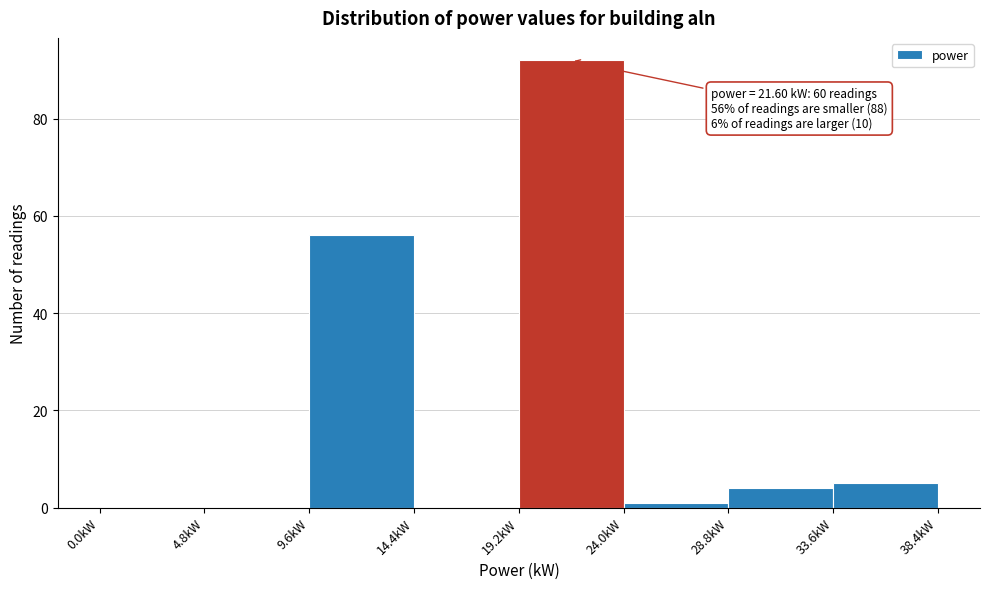

Which range on the x-axis has the tallest bar?

19.2 to 24.0